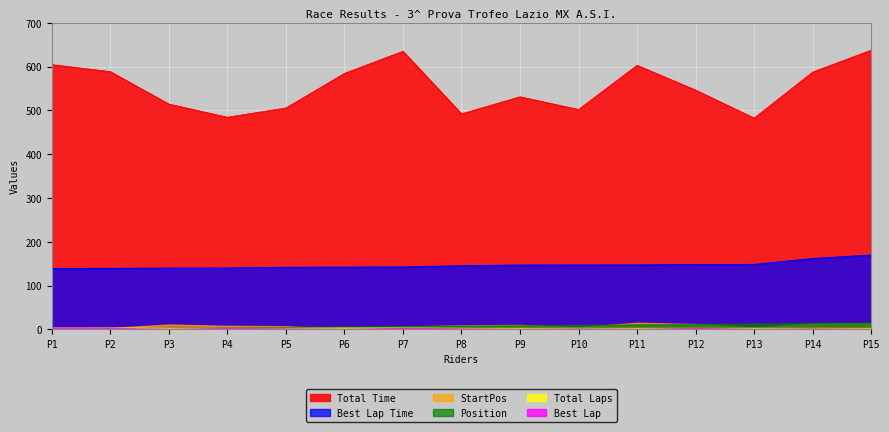

Reading right to left, transcribe all the data shown in this chart.

Total Laps: 3.0	3.0	3.0	3.0	3.0	3.0	3.0	3.0	4.0	4.0	3.0	3.0	3.0	4.0	4.0
Best Lap: 1.0	2.0	1.0	3.0	1.0	2.0	1.0	2.0	3.0	1.0	2.0	3.0	1.0	3.0	3.0
Total Time: 637.4	587.5	482.3	546.2	602.9	501.9	531.0	492.0	635.0	584.4	505.5	484.3	514.3	588.4	604.4
Position: 15.0	14.0	13.0	12.0	11.0	10.0	9.0	8.0	7.0	6.0	5.0	4.0	3.0	2.0	1.0
Best Lap Time: 169.5	161.4	148.0	147.8	146.9	146.7	146.6	145.0	142.2	141.9	141.4	139.9	139.7	139.0	138.7
StartPos: 14.0	13.0	4.0	12.0	15.0	5.0	10.0	9.0	6.0	1.0	7.0	8.0	11.0	3.0	2.0